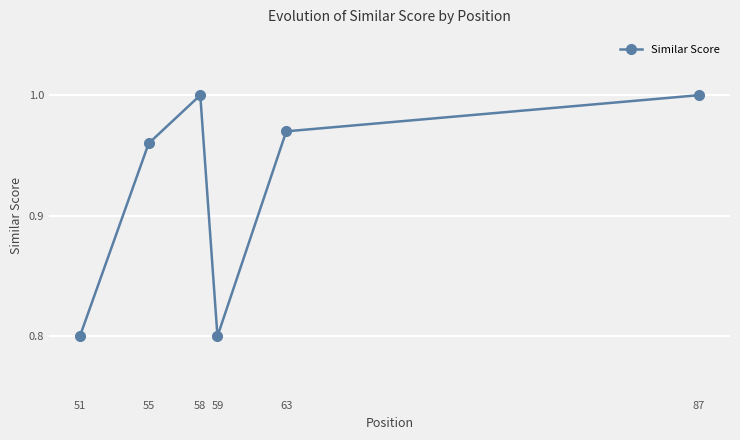

What is the sum of all values?

5.5